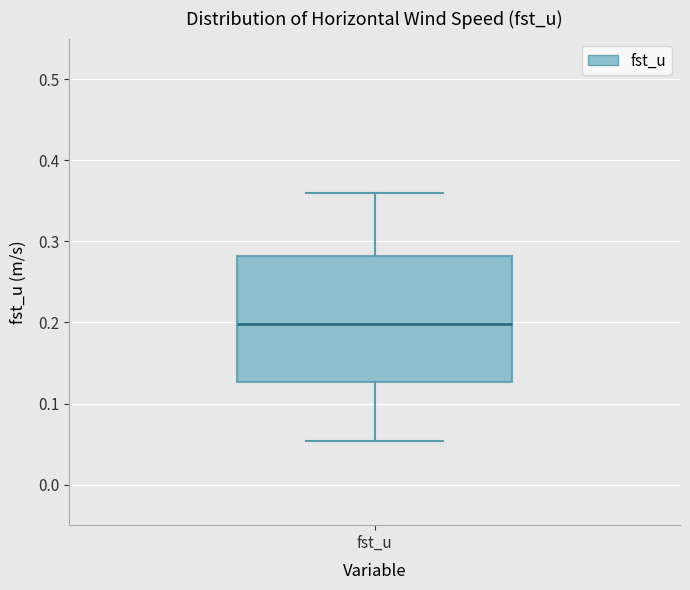

Transcribe this box plot: give where the median line is, the range the box spans, and where the two whiskers end, as read against the y-axis. The values are not printed on the chart, so give them approximately, as read against the axis.

median 0.20, box 0.13 to 0.28, whiskers 0.05 to 0.36